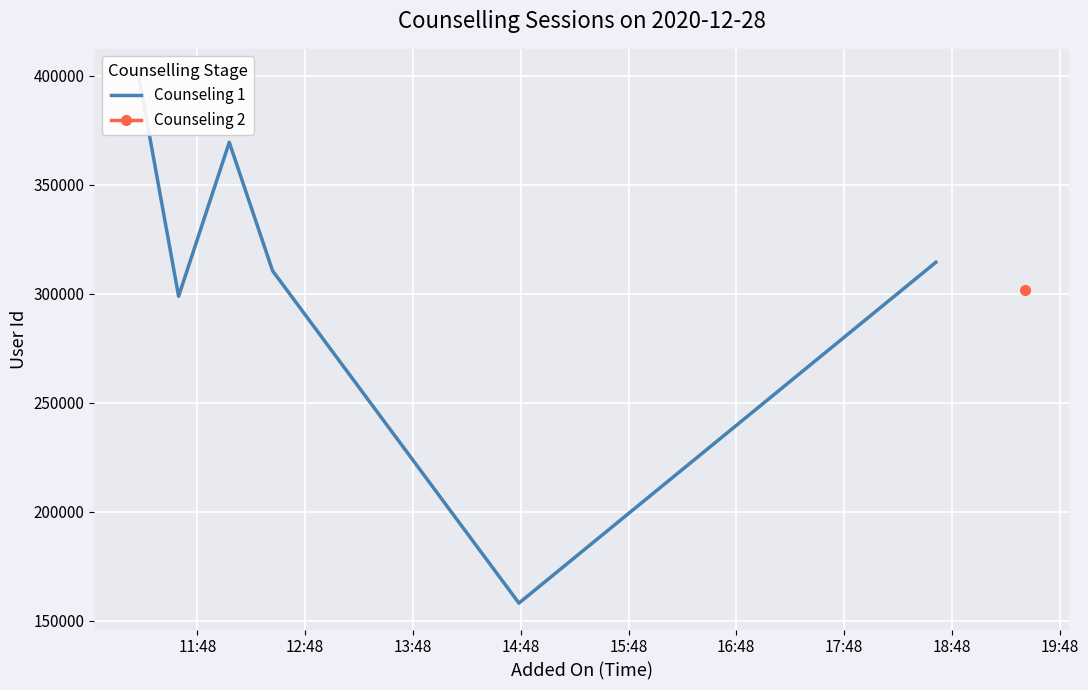

What is the minimum value shown in the chart?

158122